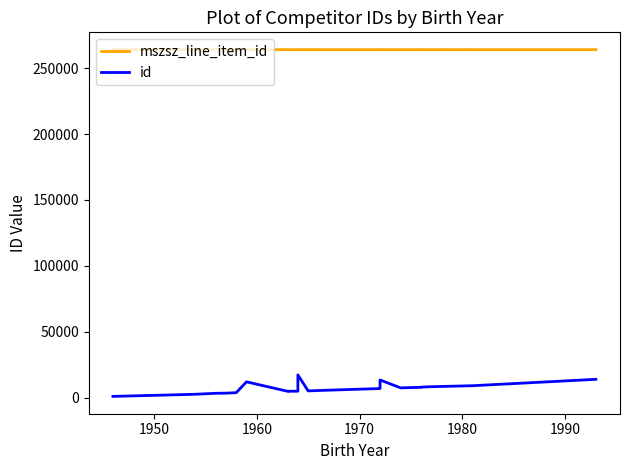

What is the difference between the maximum and minimum values in the mszsz_line_item_id series?

6